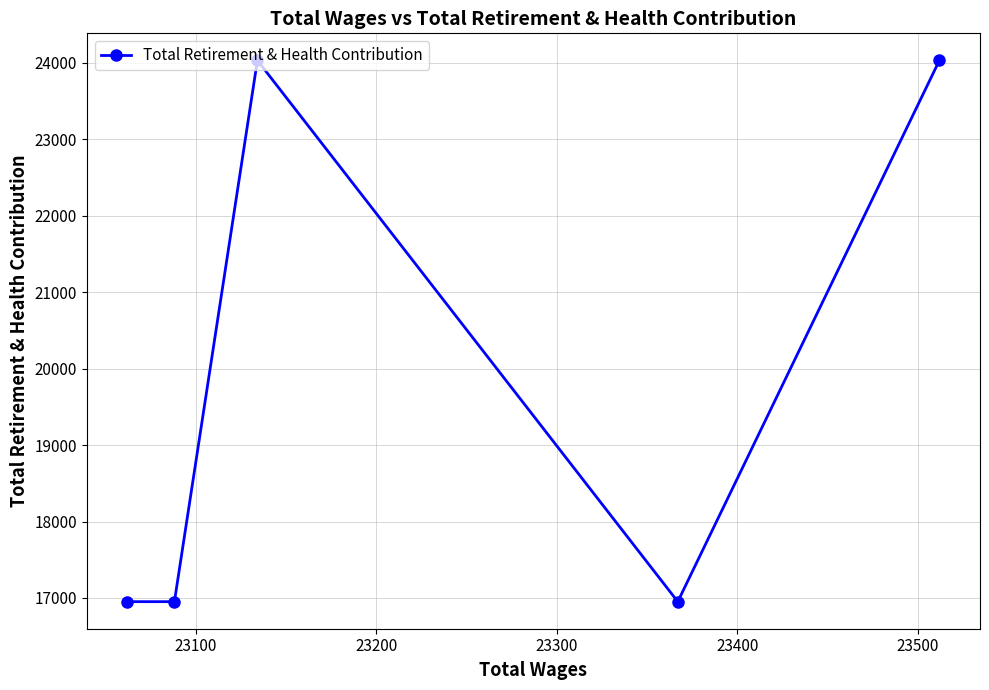

What is the value of the 4th point from the left?

16952